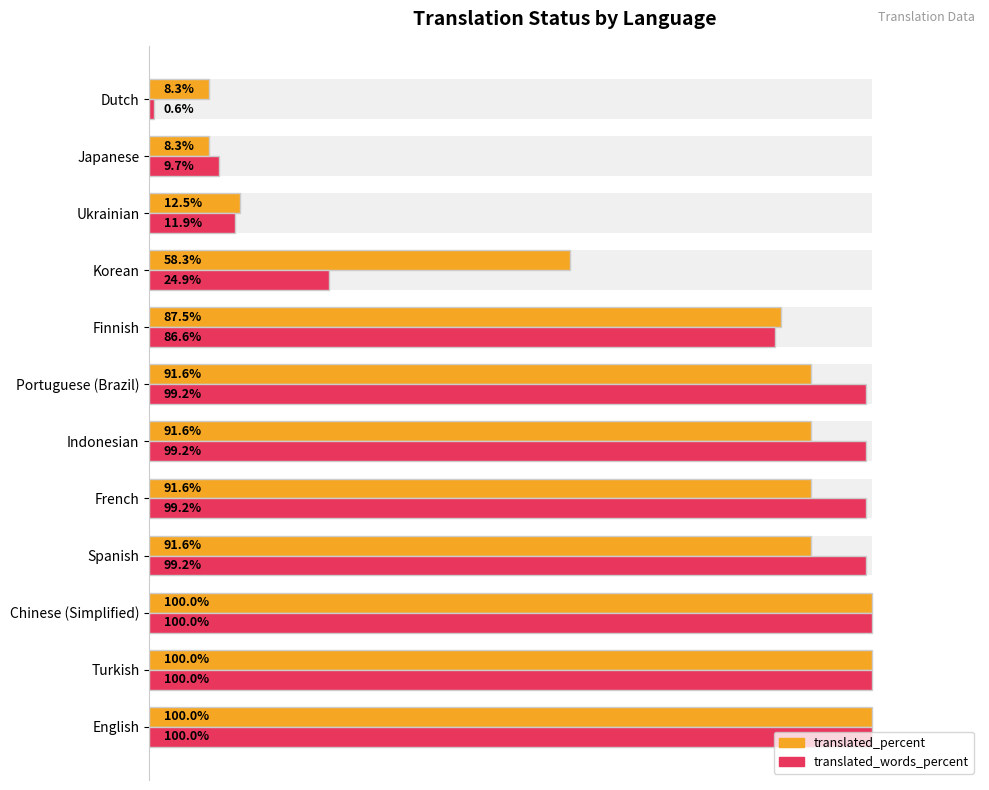

What is the minimum value for translated_words_percent?

0.6